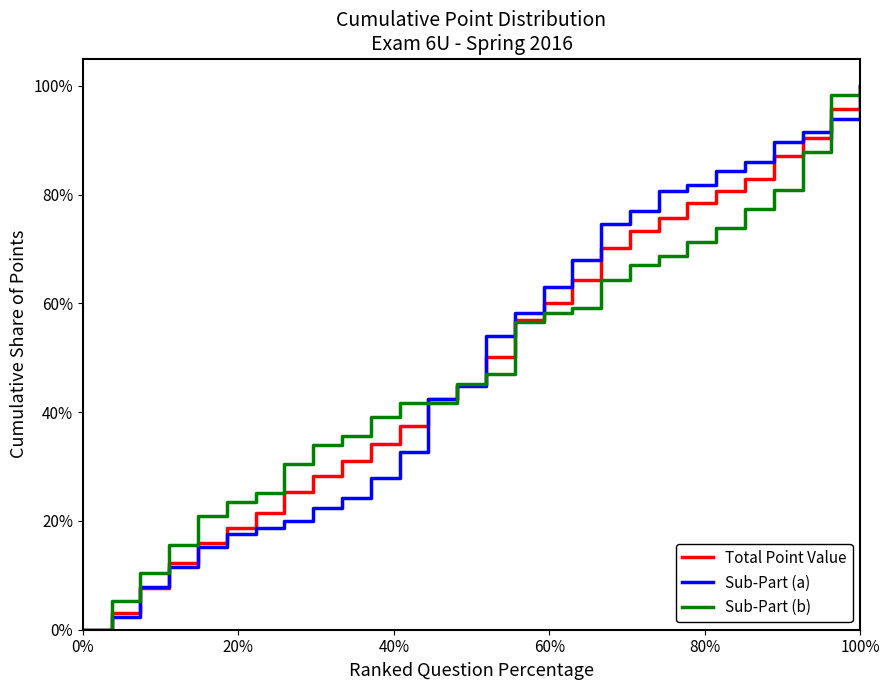

What are all the series names shown in the legend?

Total Point Value, Sub-Part (a), Sub-Part (b)